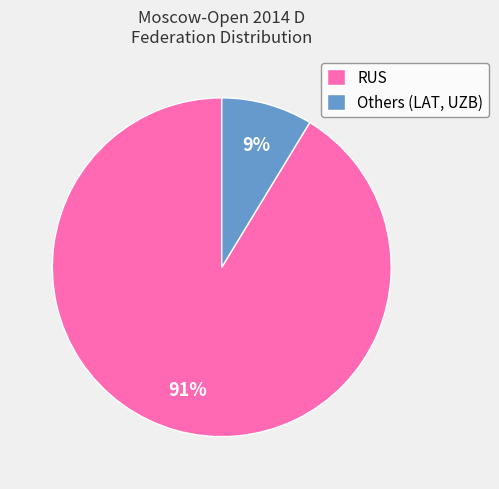

Which category has the biggest portion of the pie?

RUS